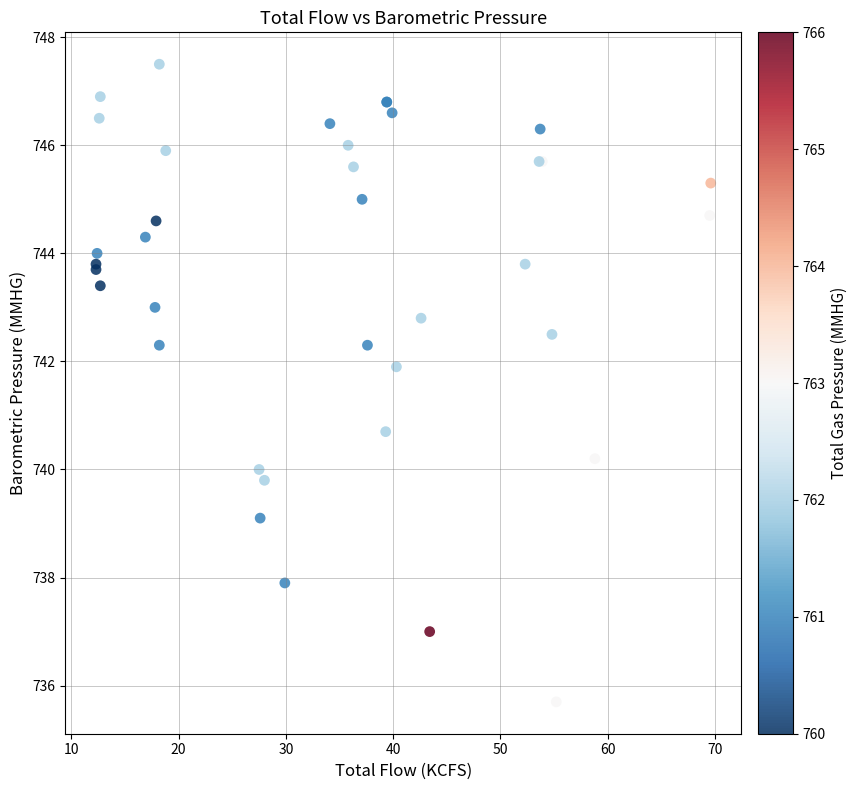

What Y value in the scatter plot is closest to 741?

740.7